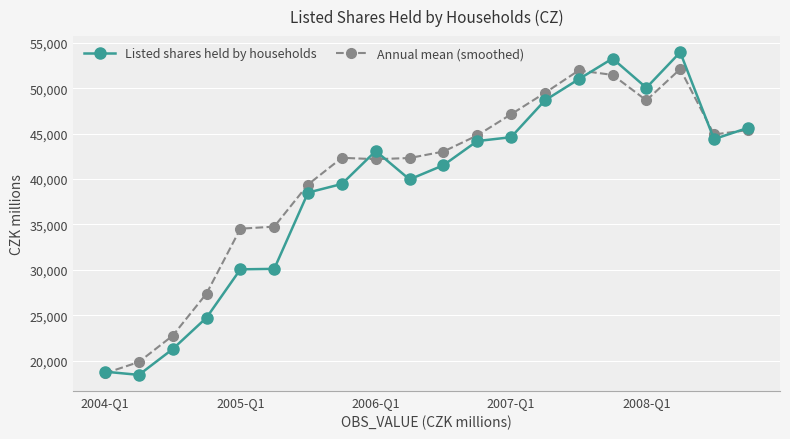

List the series in order of their peak value, lowest first.

Annual mean (smoothed), Listed shares held by households